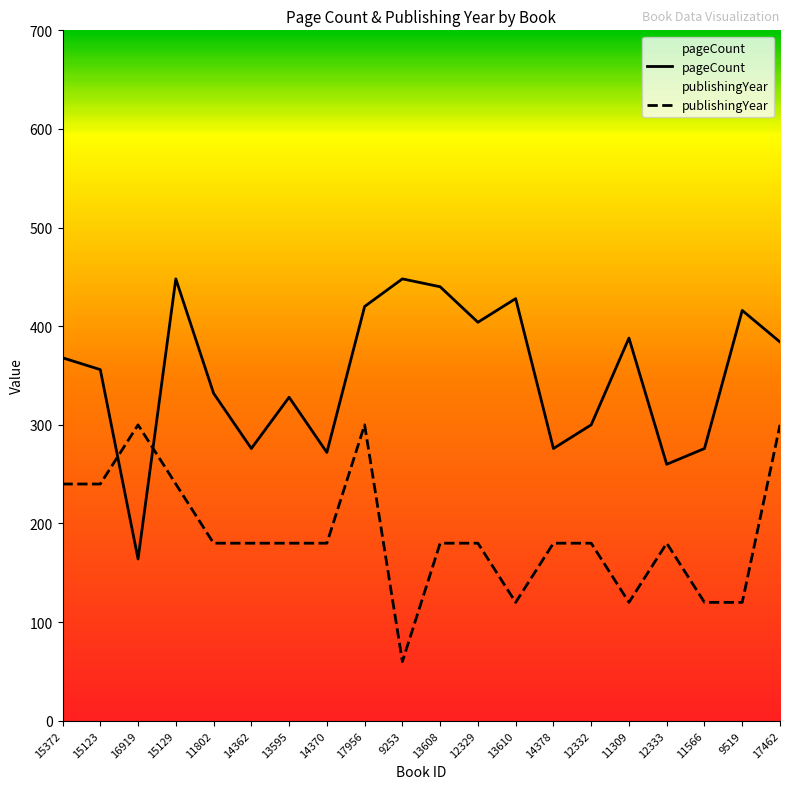

List the series in order of their overall mean, lowest first.

publishingYear, pageCount